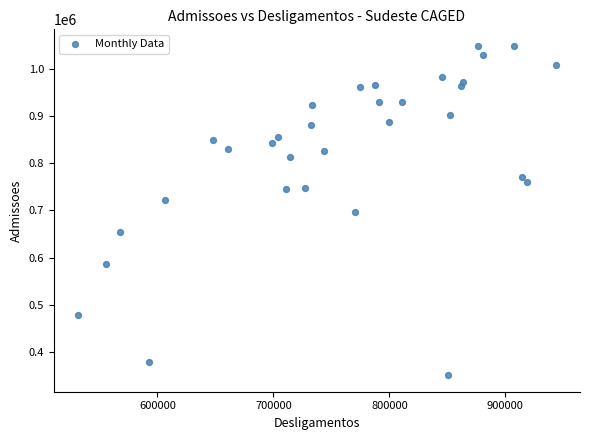

What is the range of Y values (max minus min)?

698980